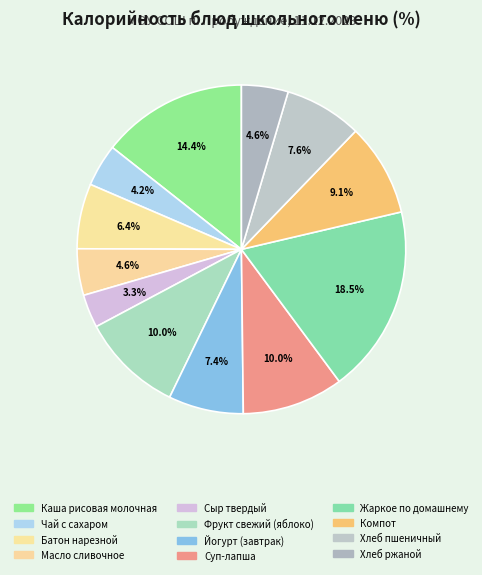

Is it true that Масло сливочное is 5% of the pie?

True